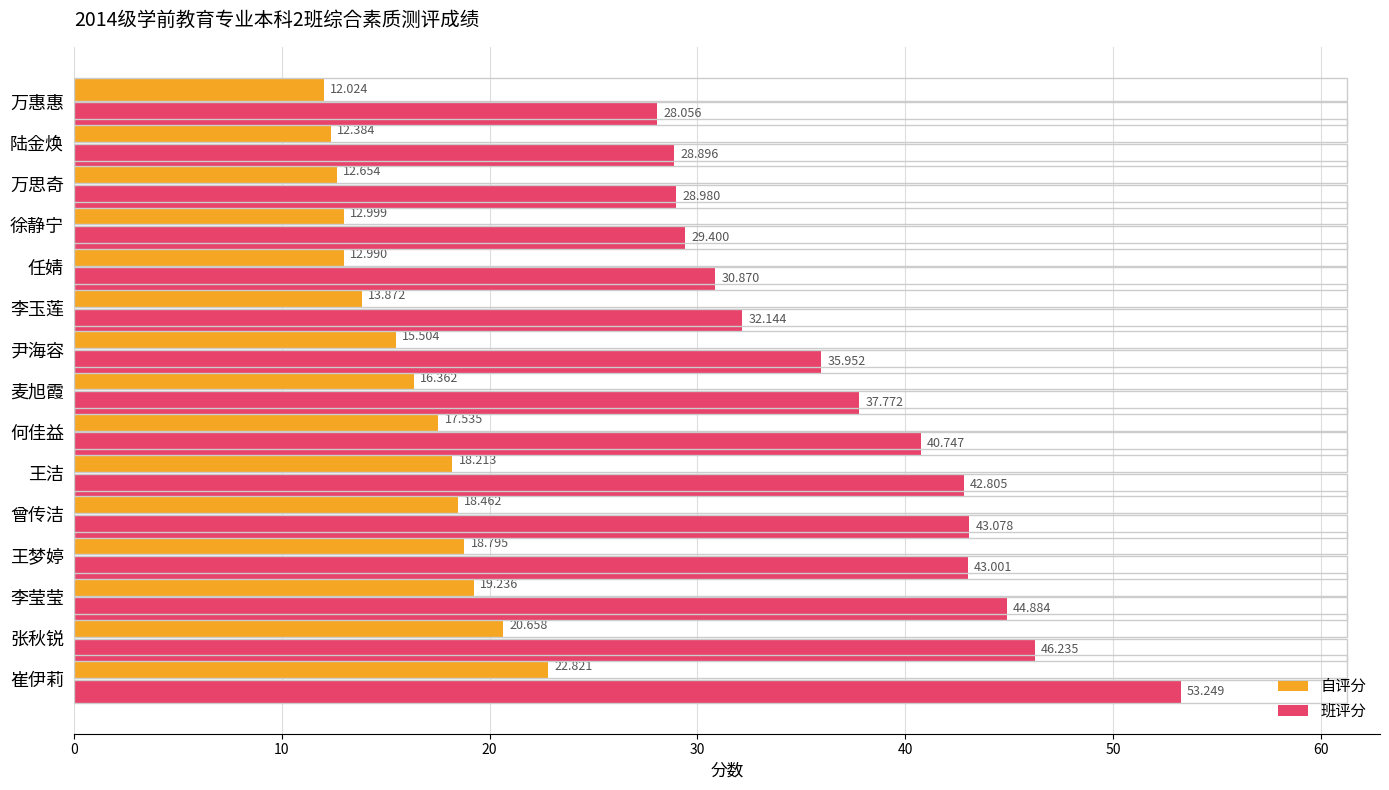

What is the difference between the second highest and second lowest values in the 班评分 series?

17.3